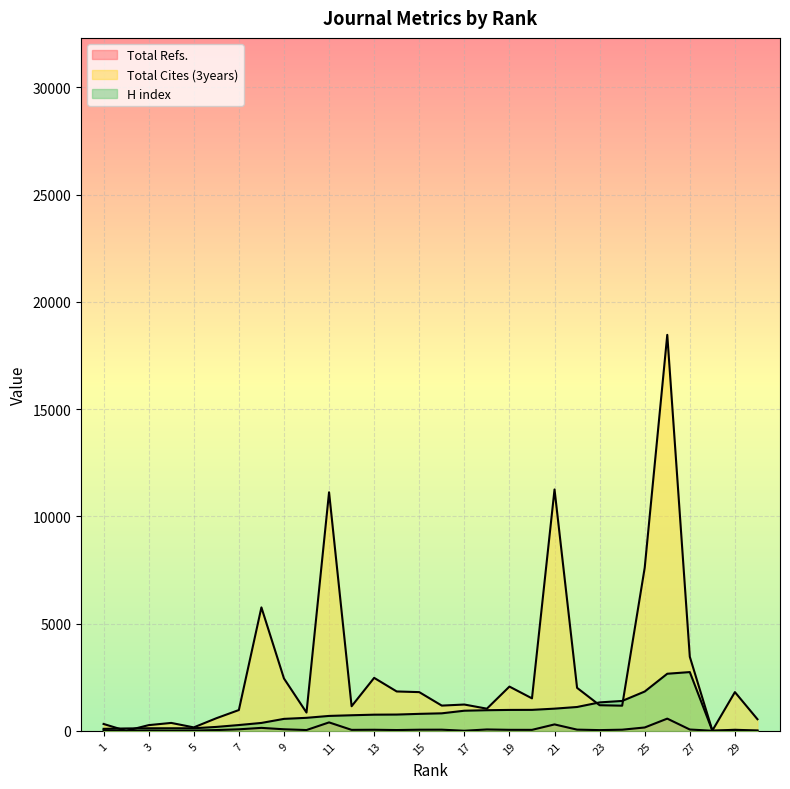

What is the difference between the second highest and second lowest values in the Total Cites (3years) series?

11240.4